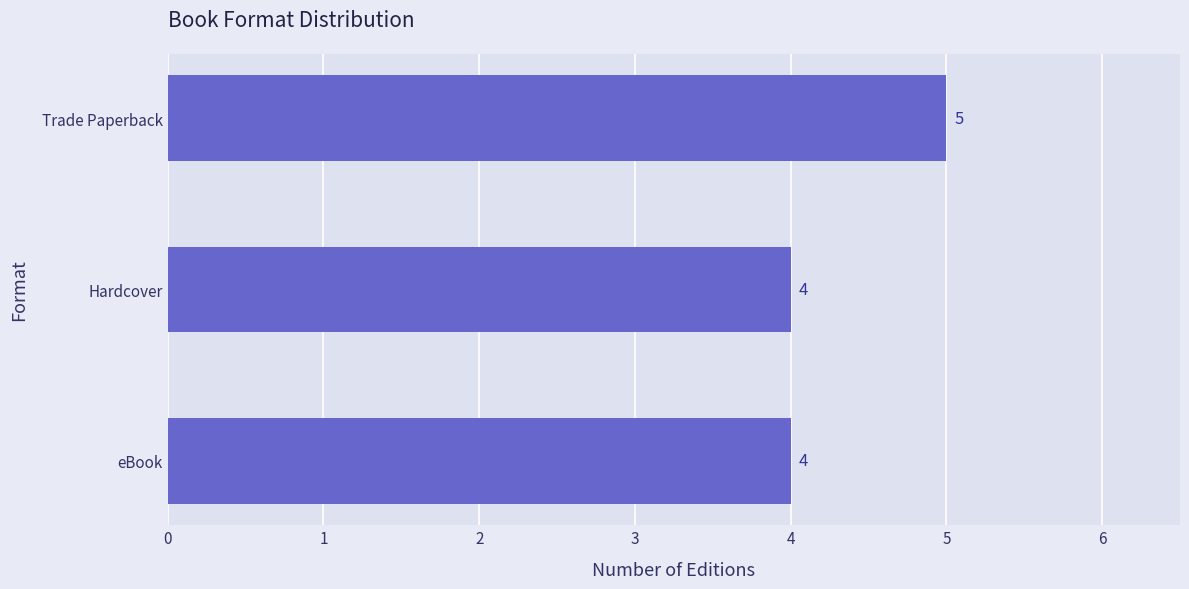

What is the smallest value displayed?

4